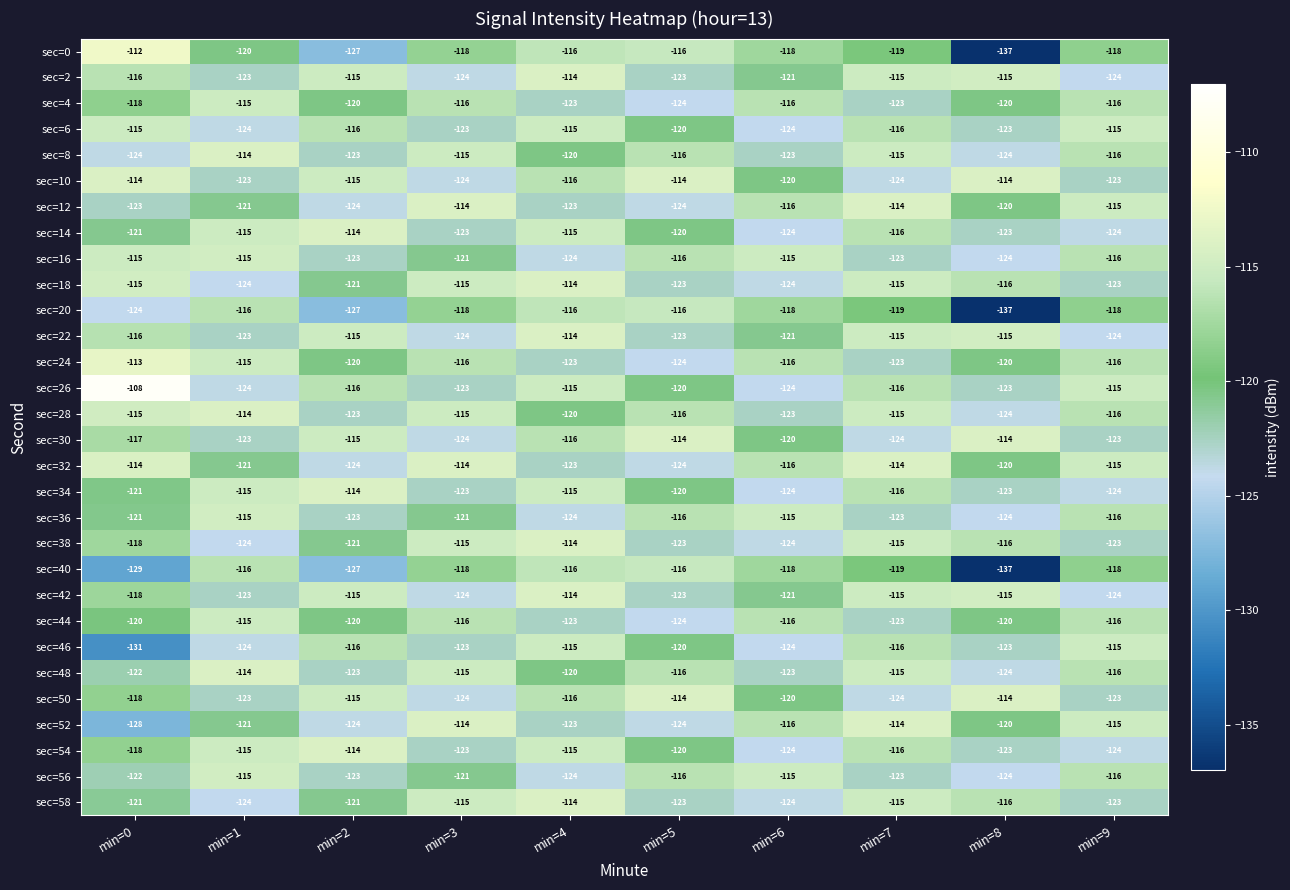

What is the maximum value for sec=6?

-115